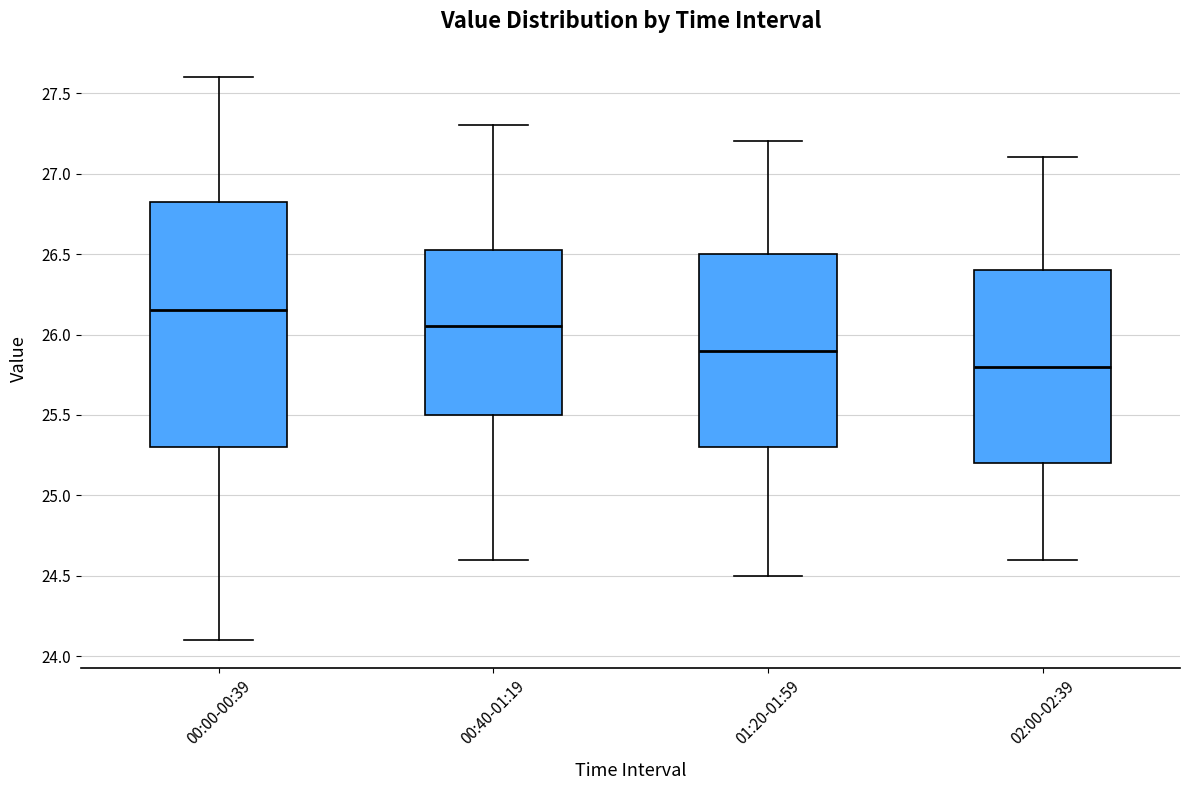

Which box's median line is the lowest?

02:00-02:39